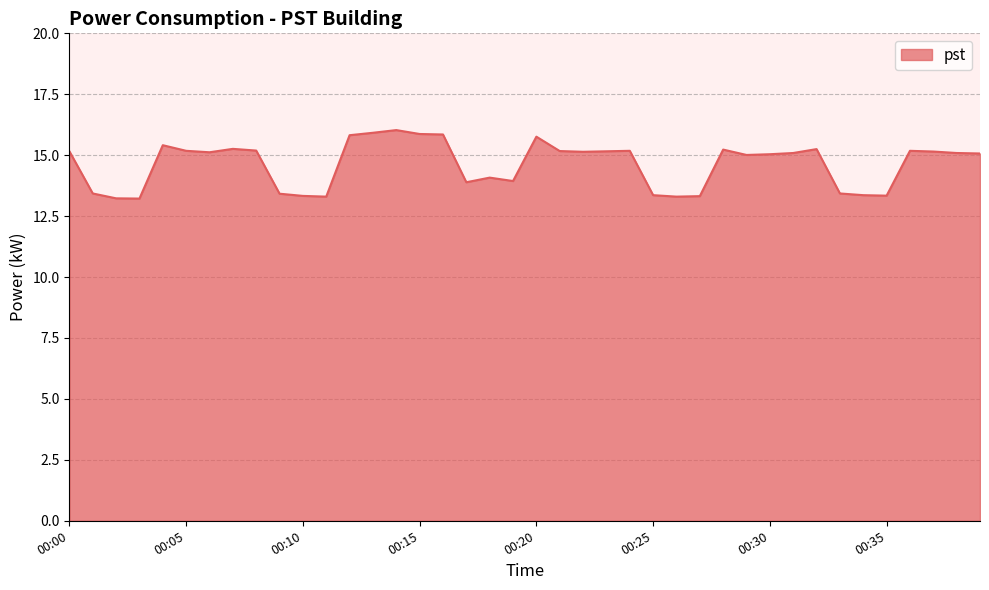

What is the greatest value displayed?

16.0